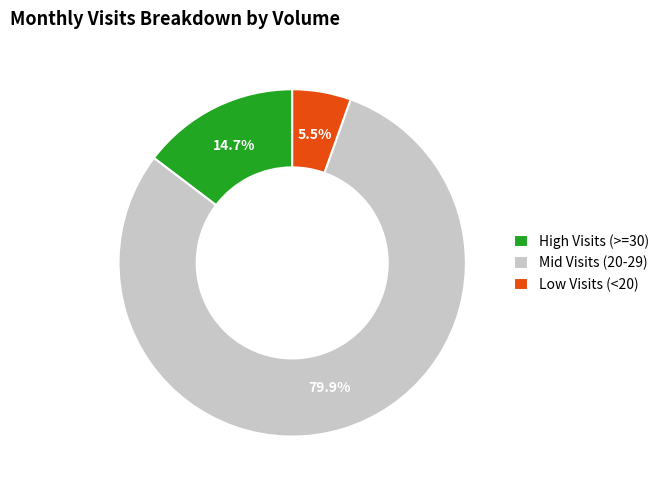

Is there a majority slice in this chart?

Yes